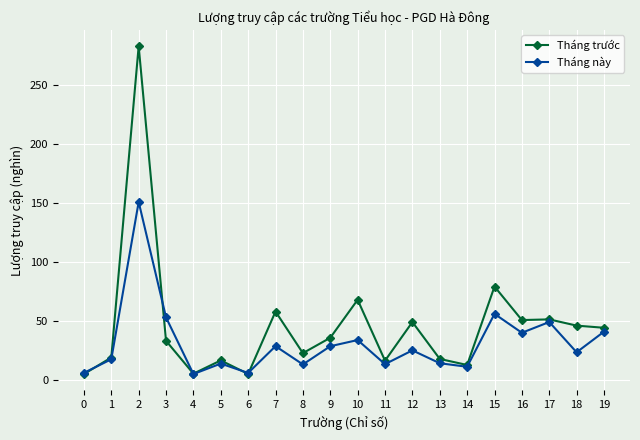

What is the spread (max minus min) of values at 0?

1.0